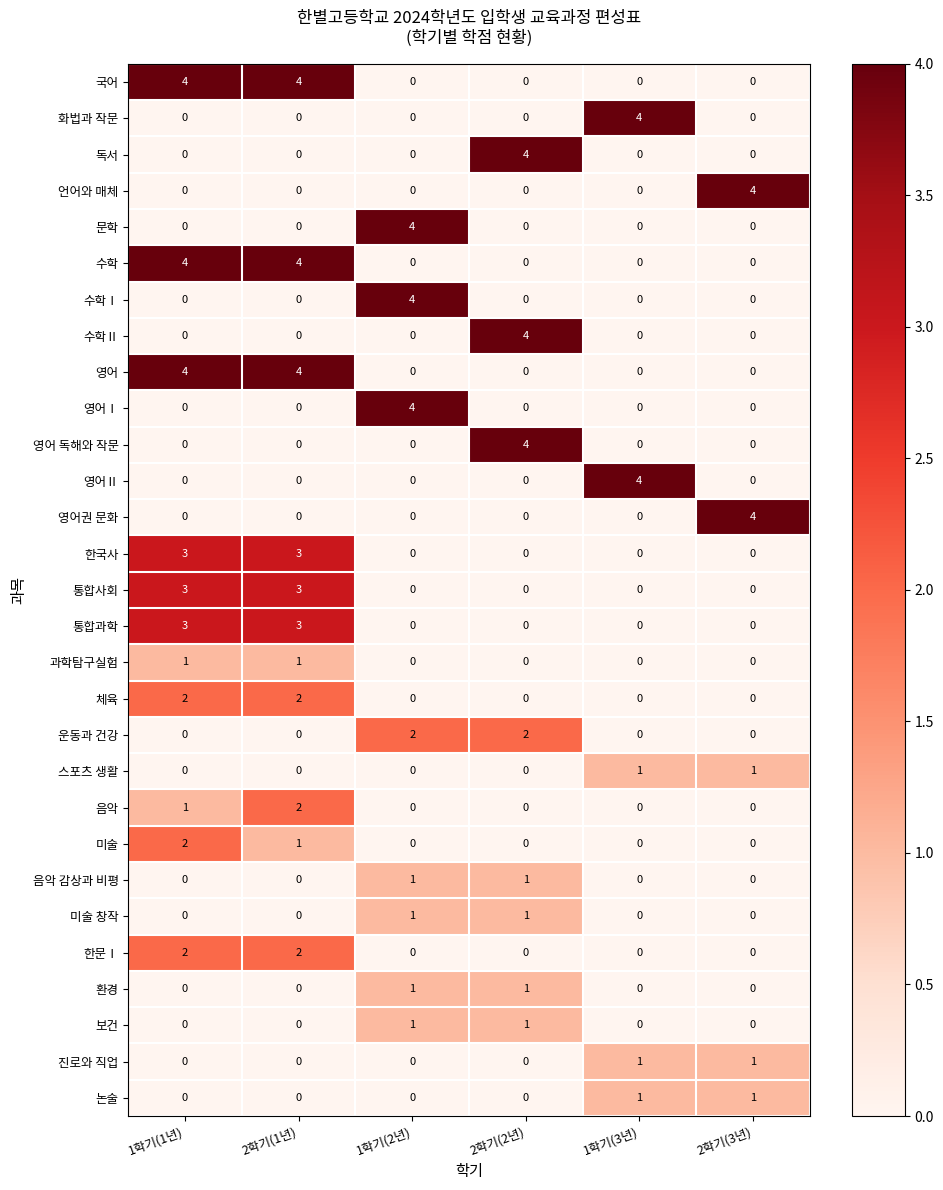

True or false: 영어Ⅱ has a value of 5 at 1학기(3년).

False